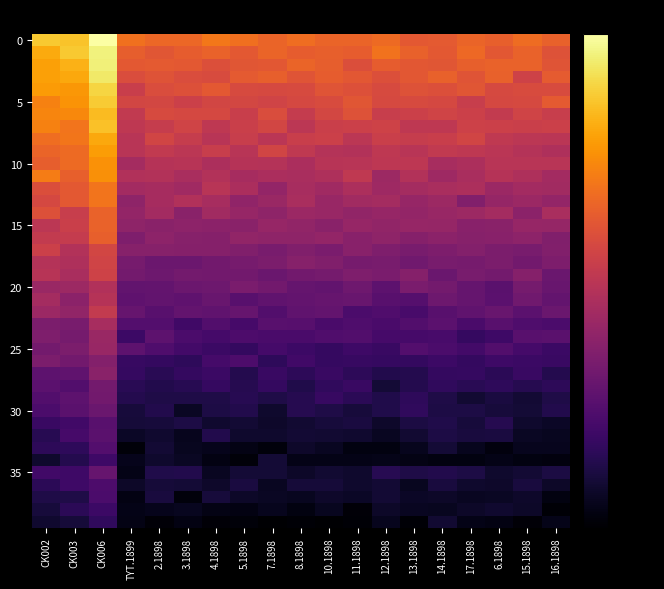

How many distinct data groups are displayed?

40